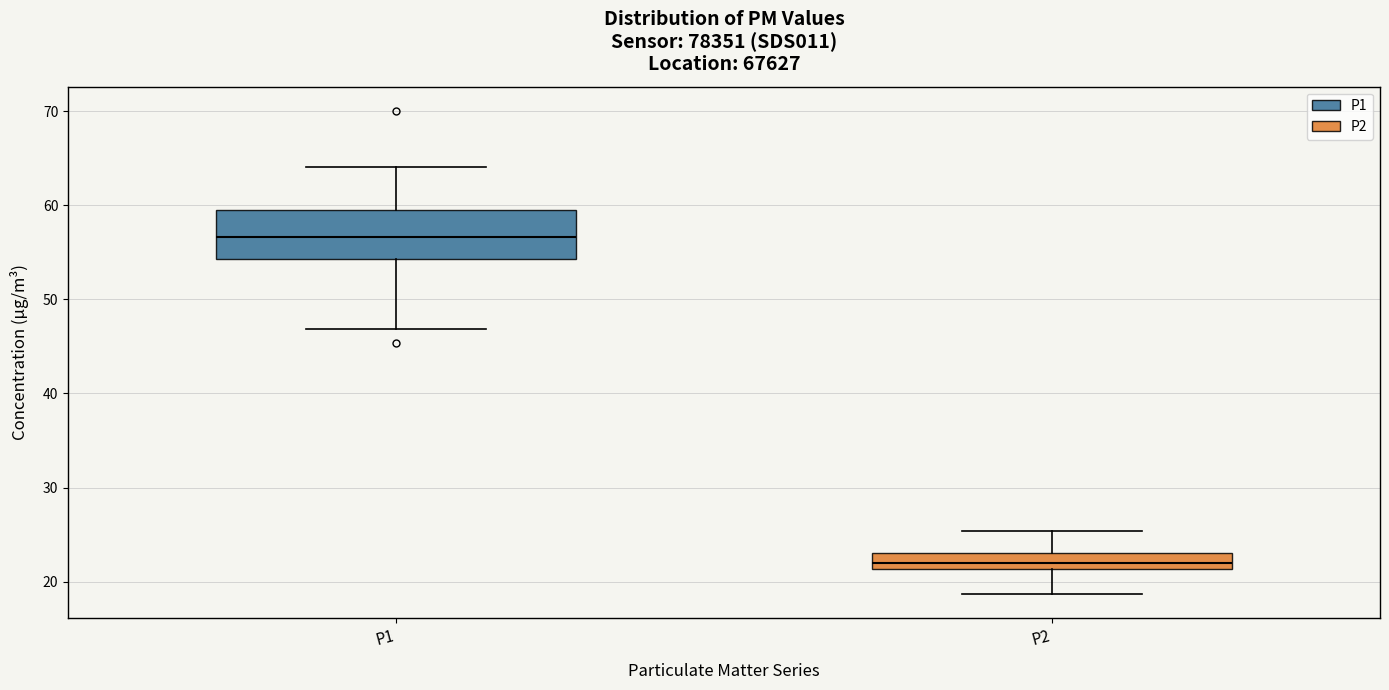

Reading left to right, transcribe this box plot: for each box, give where its median line is, the range the box spans, and where its two whiskers end, as read against the y-axis. The values are not printed on the chart, so give them approximately, as read against the axis.

P1: median 57, box 54 to 60, whiskers 47 to 64
P2: median 22, box 21 to 23, whiskers 19 to 25